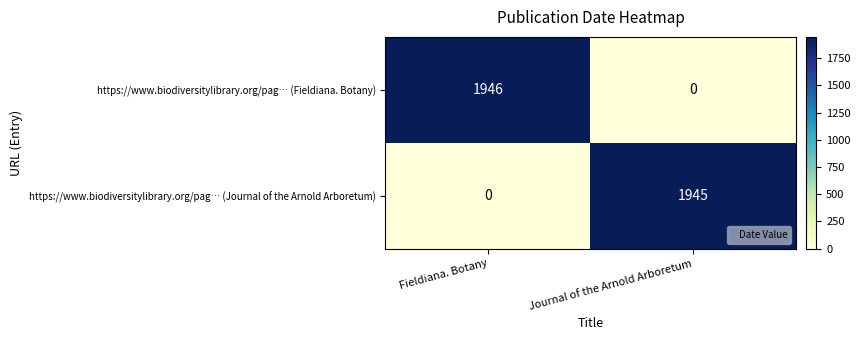

Which series has the largest total across all categories?

https://www.biodiversitylibrary.org/pag… (Fieldiana. Botany)